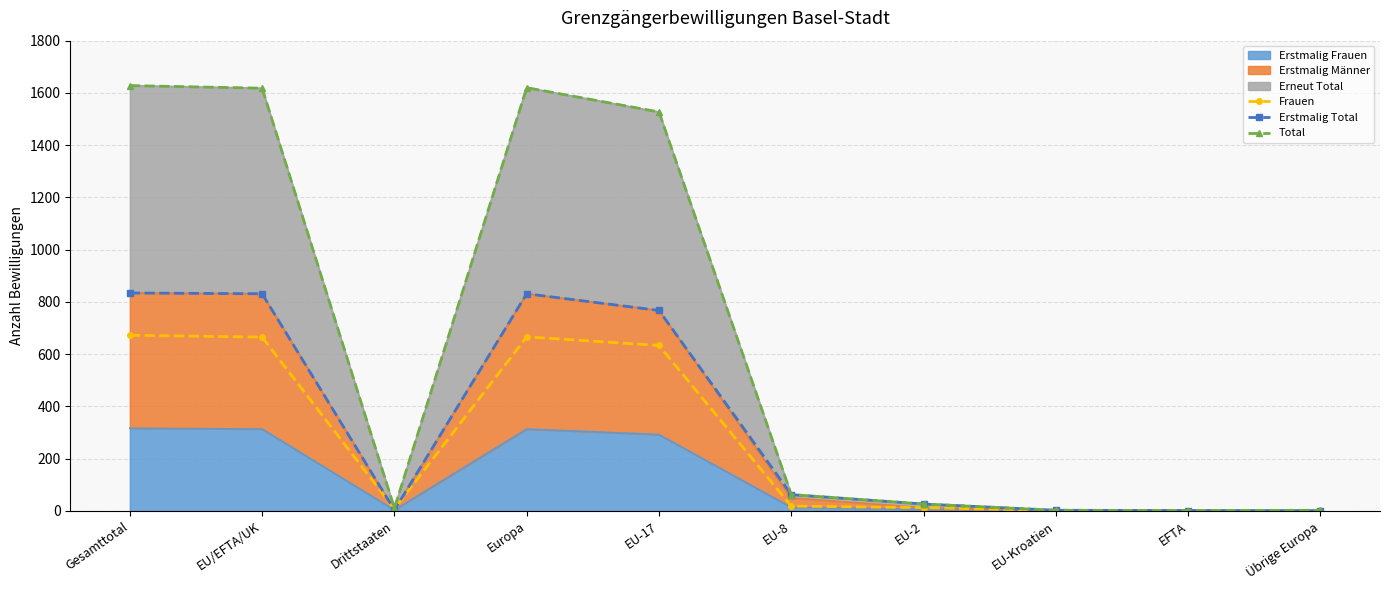

True or false: Erstmalig Total and Total intersect in this chart.

False